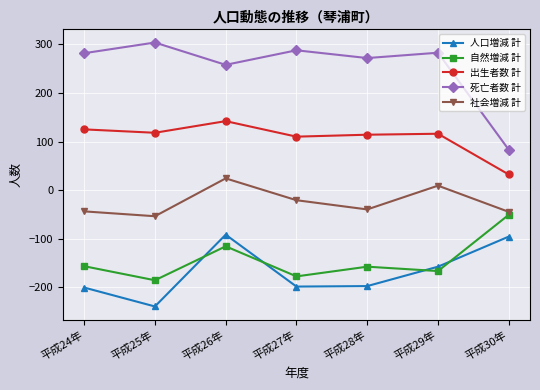

How many data points in 人口増減 計 are less than -198?

3